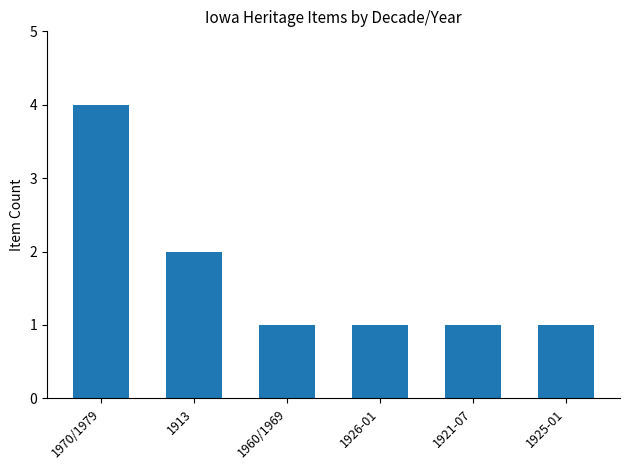

How many bars are there in total?

6